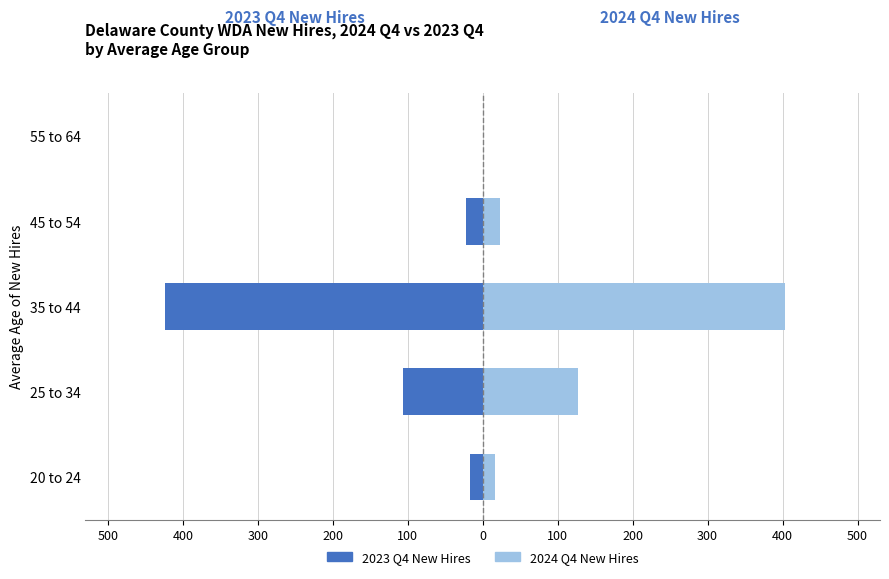

Read the 2024 Q4 New Hires value at 35 to 44.

403